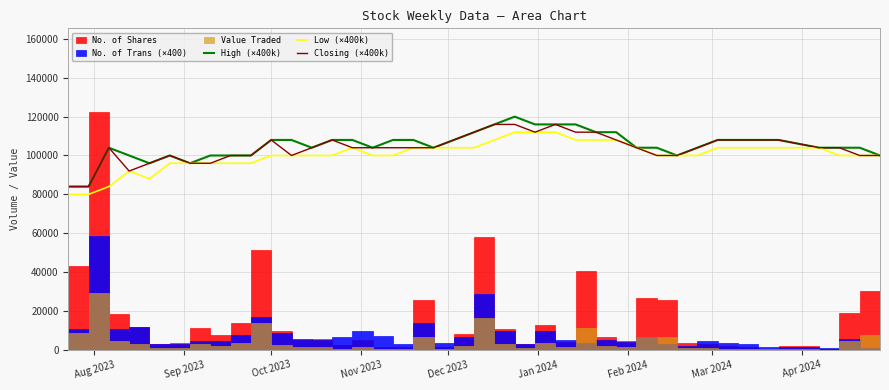

What is the highest value of the Closing (×400k) series?

116000.0